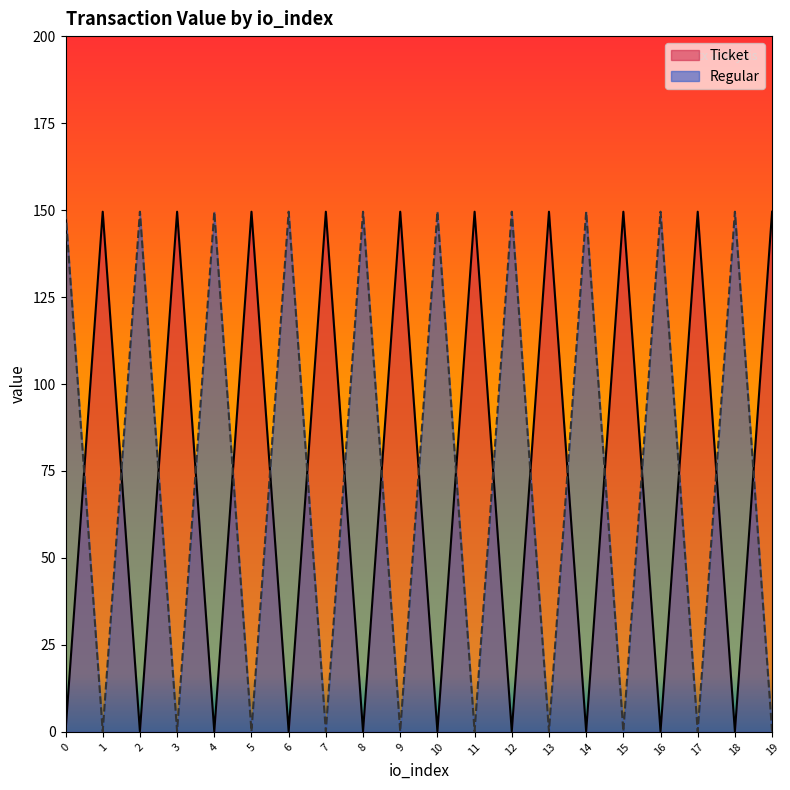

What is the value of the Ticket point at the 18th from the left?

149.5